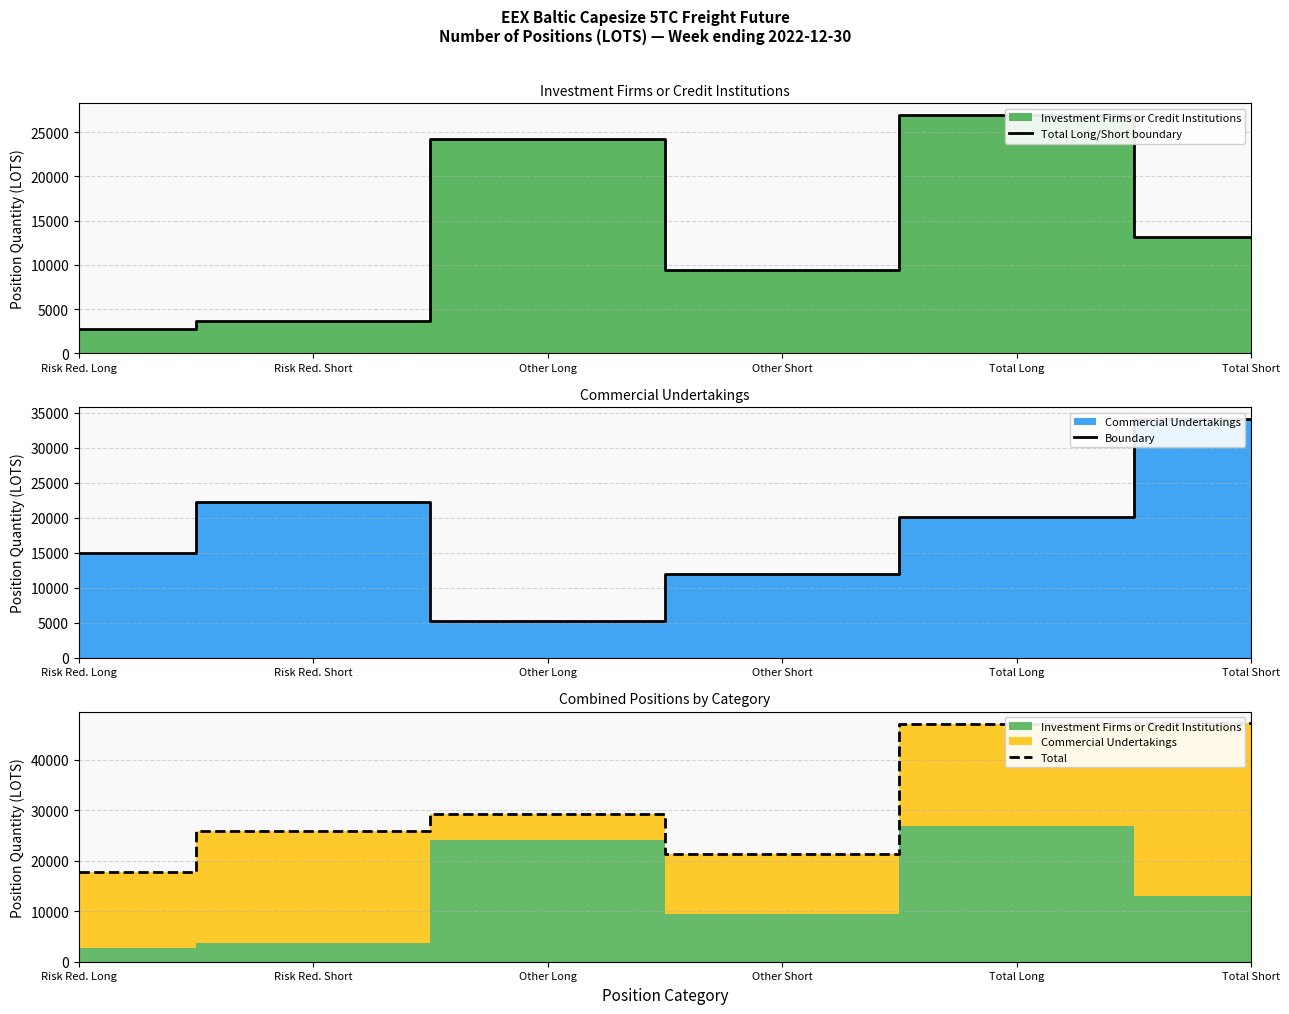

What is the minimum value shown in the chart?

2756.1